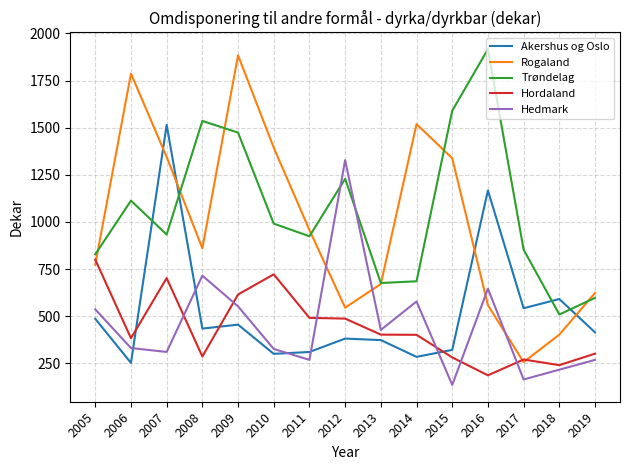

Does the chart have visible grid lines?

Yes